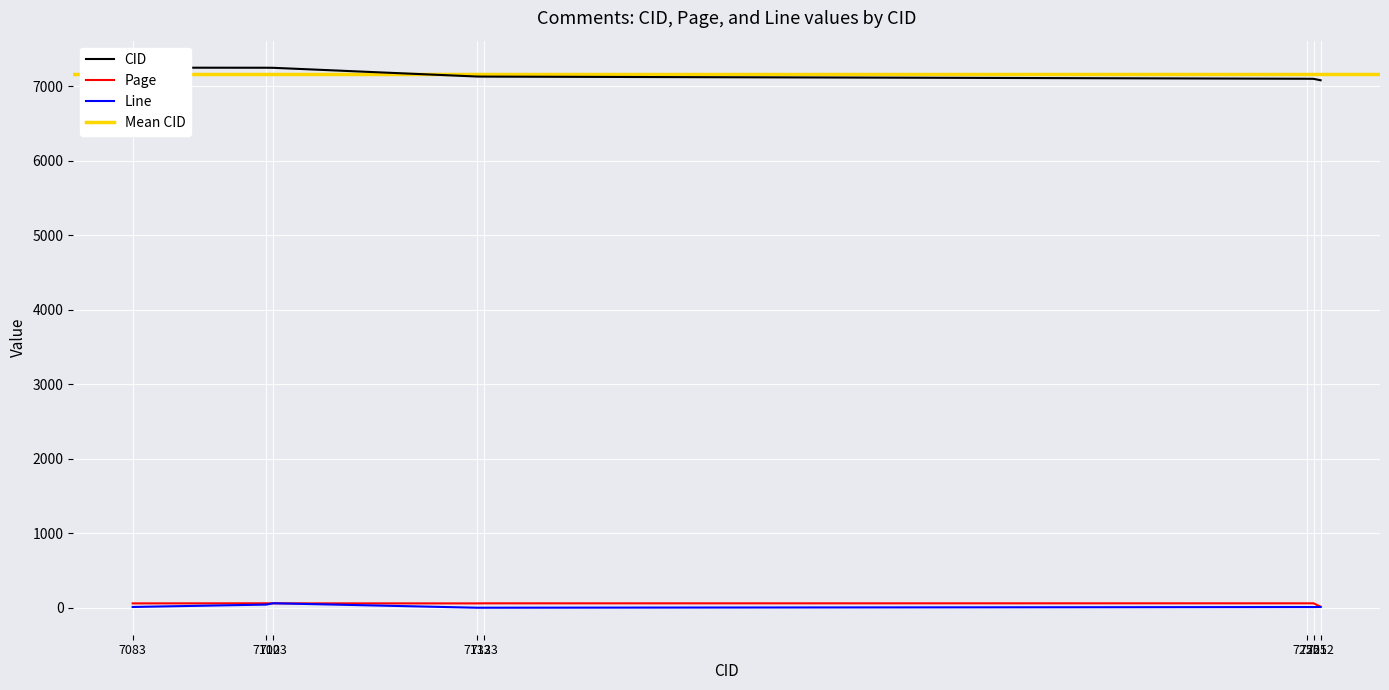

Rank the categories by CID value from lowest to highest.

7252, 7251, 7250, 7133, 7132, 7103, 7102, 7083